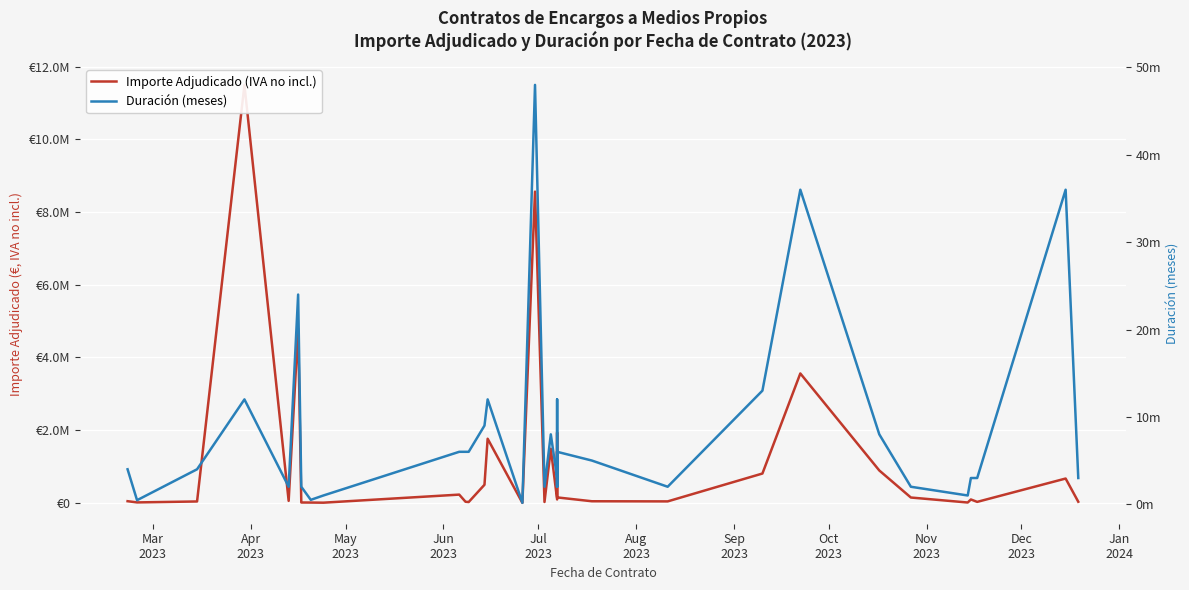

What is the average value of the Importe Adjudicado (IVA no incl.) series?

1183788.6